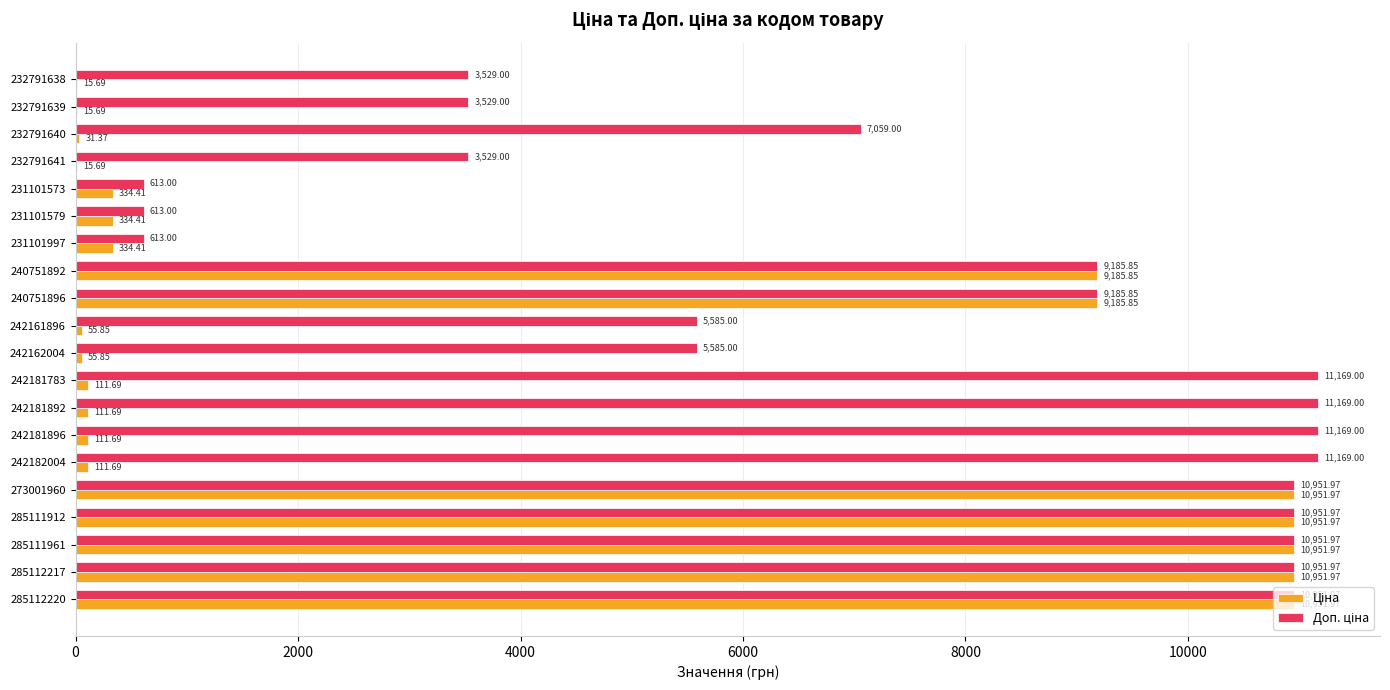

What is the total value across all series at 240751892?

18371.7